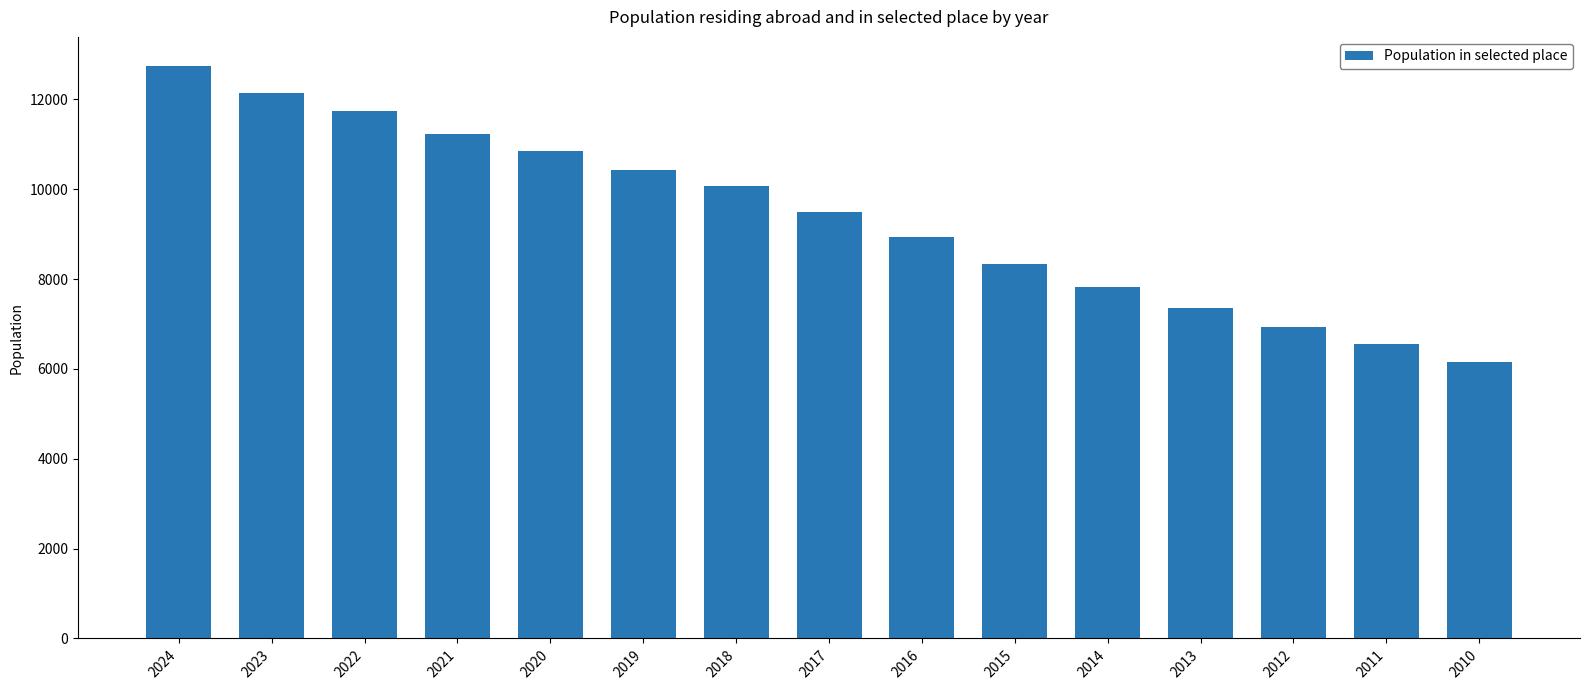

What is the ratio of the value at 2013 to the value at 2018?

0.7